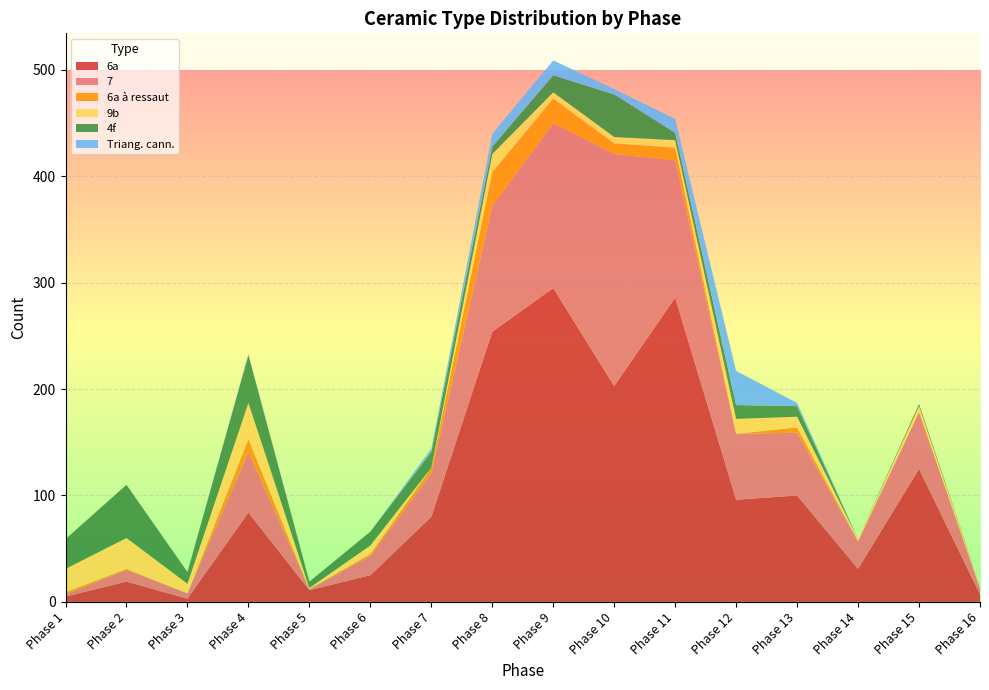

Reading left to right, extract all data points from this chart.

6a: Phase 1=5	Phase 2=19	Phase 3=3	Phase 4=84	Phase 5=11	Phase 6=25	Phase 7=80	Phase 8=254	Phase 9=295	Phase 10=203	Phase 11=286	Phase 12=96	Phase 13=100	Phase 14=31	Phase 15=125	Phase 16=7
7: Phase 1=2	Phase 2=11	Phase 3=5	Phase 4=57	Phase 5=1	Phase 6=18	Phase 7=41	Phase 8=118	Phase 9=155	Phase 10=218	Phase 11=129	Phase 12=62	Phase 13=59	Phase 14=26	Phase 15=53	Phase 16=6
6a à ressaut: Phase 1=2	Phase 2=1	Phase 3=0	Phase 4=12	Phase 5=0	Phase 6=2	Phase 7=5	Phase 8=32	Phase 9=23	Phase 10=10	Phase 11=12	Phase 12=0	Phase 13=5	Phase 14=0	Phase 15=1	Phase 16=0
9b: Phase 1=22	Phase 2=29	Phase 3=9	Phase 4=34	Phase 5=1	Phase 6=8	Phase 7=0	Phase 8=17	Phase 9=6	Phase 10=6	Phase 11=7	Phase 12=14	Phase 13=10	Phase 14=2	Phase 15=5	Phase 16=2
4f: Phase 1=28	Phase 2=50	Phase 3=11	Phase 4=45	Phase 5=6	Phase 6=13	Phase 7=15	Phase 8=7	Phase 9=16	Phase 10=40	Phase 11=7	Phase 12=13	Phase 13=10	Phase 14=0	Phase 15=2	Phase 16=0
Triang. cann.: Phase 1=0	Phase 2=0	Phase 3=0	Phase 4=1	Phase 5=0	Phase 6=0	Phase 7=3	Phase 8=12	Phase 9=14	Phase 10=5	Phase 11=13	Phase 12=32	Phase 13=3	Phase 14=0	Phase 15=0	Phase 16=0